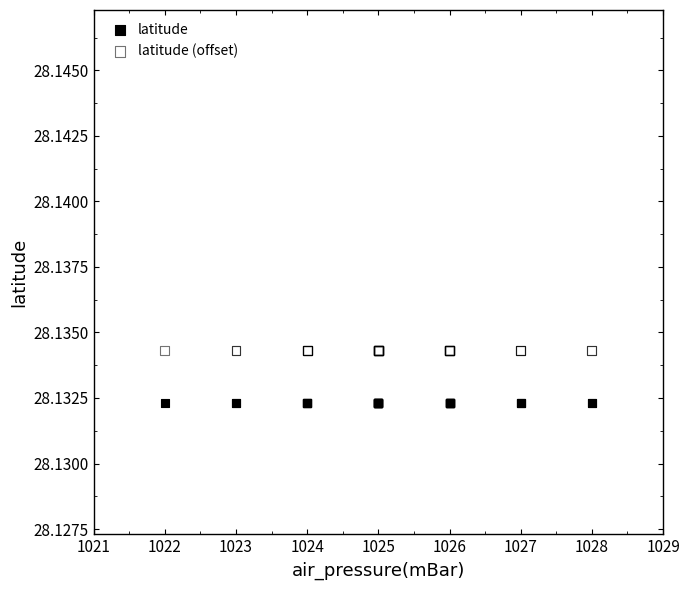

Which series reaches the maximum Y coordinate?

latitude (offset)